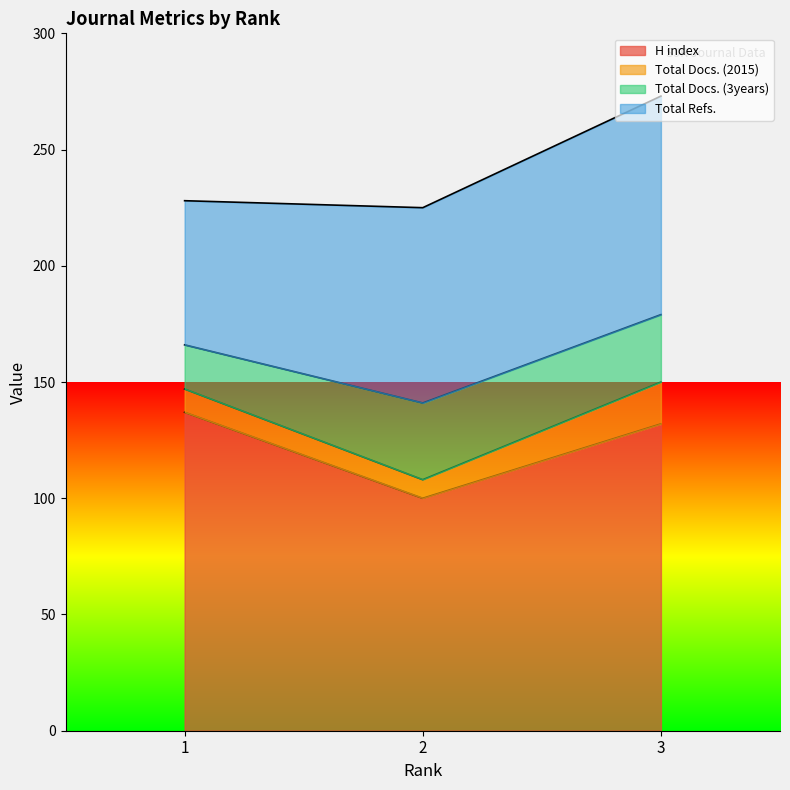

True or false: H index has a value of 204 at 1.

False